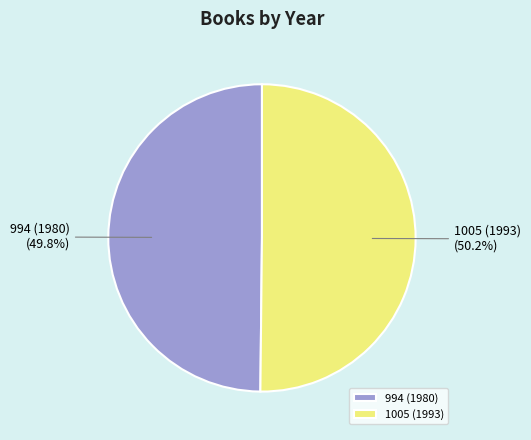

Is it true that 1005 (1993) is 50% of the pie?

True